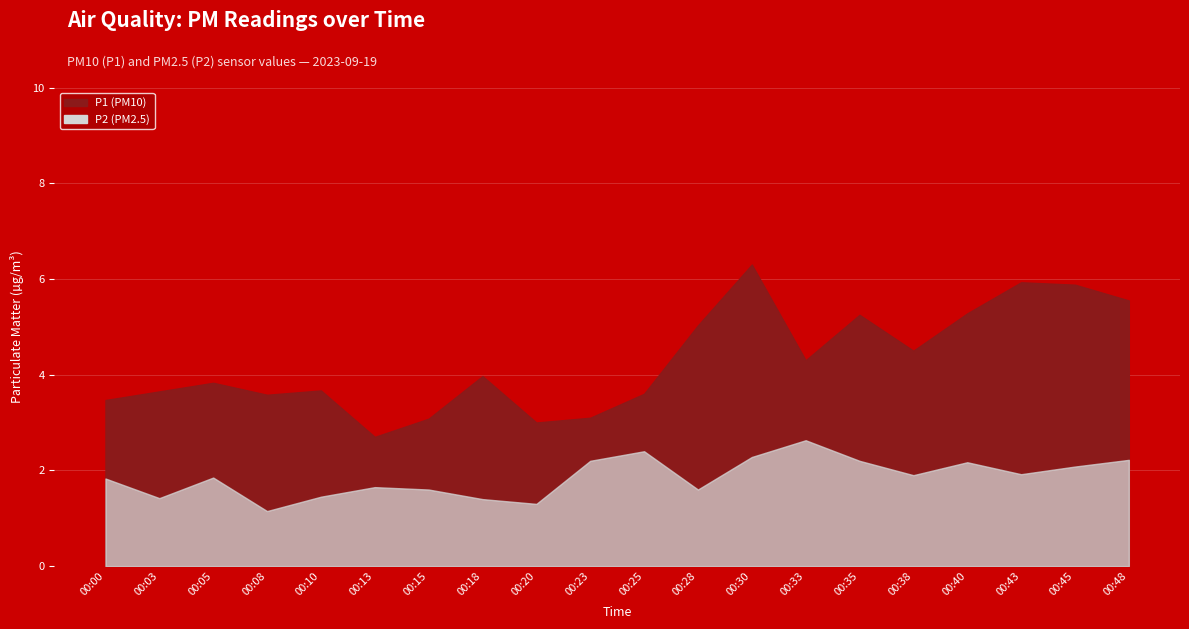

What is the spread (max minus min) of values at 00:23?

0.9